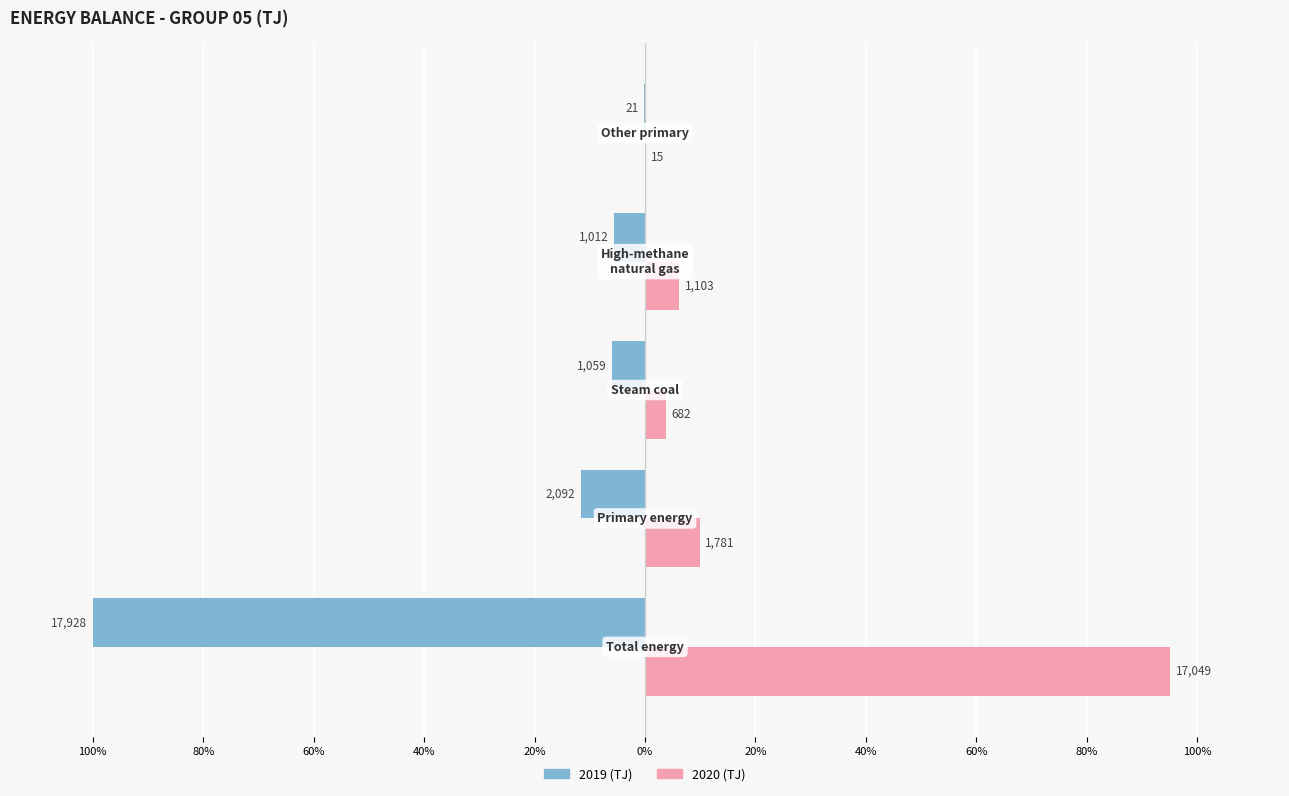

What are all the series names shown in the legend?

2019 (TJ), 2020 (TJ)